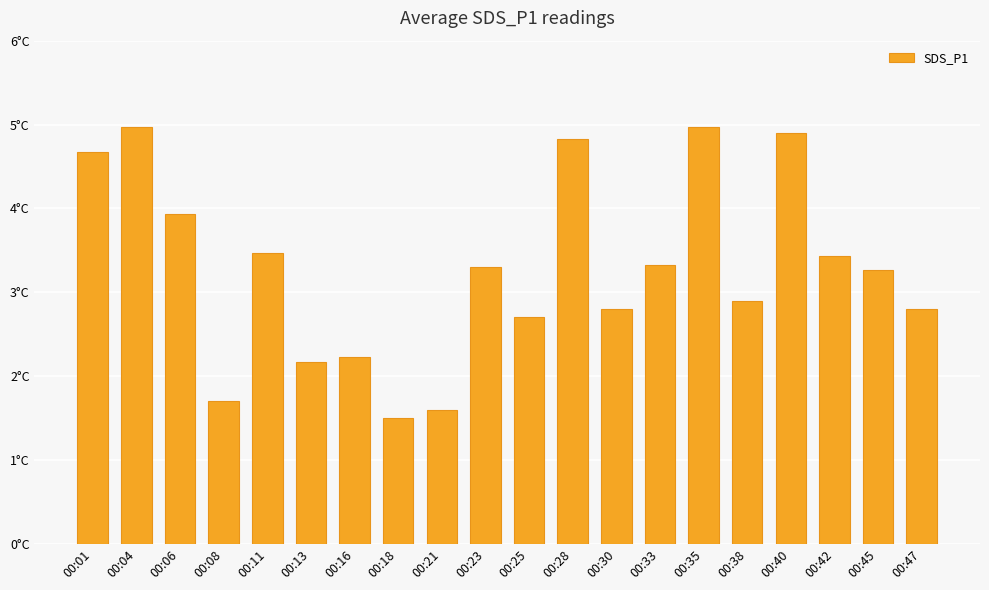

Rank the categories by value from highest to lowest.

00:04, 00:35, 00:40, 00:28, 00:01, 00:06, 00:11, 00:42, 00:33, 00:23, 00:45, 00:38, 00:30, 00:47, 00:25, 00:16, 00:13, 00:08, 00:21, 00:18